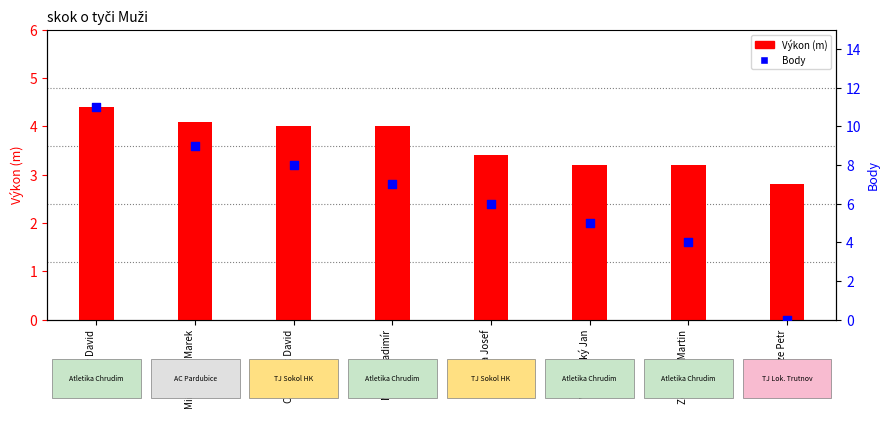

At which category is the sum across all series the highest?

Holý David